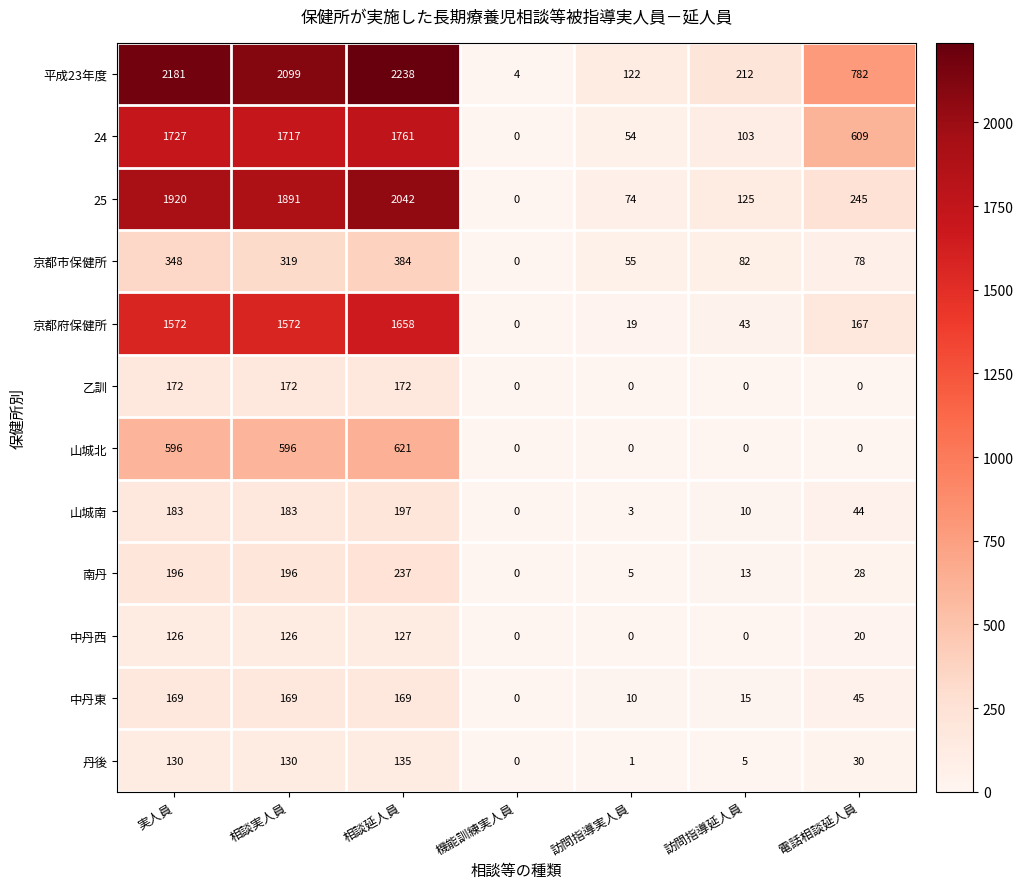

What is the sum of all 中丹西 values?

399